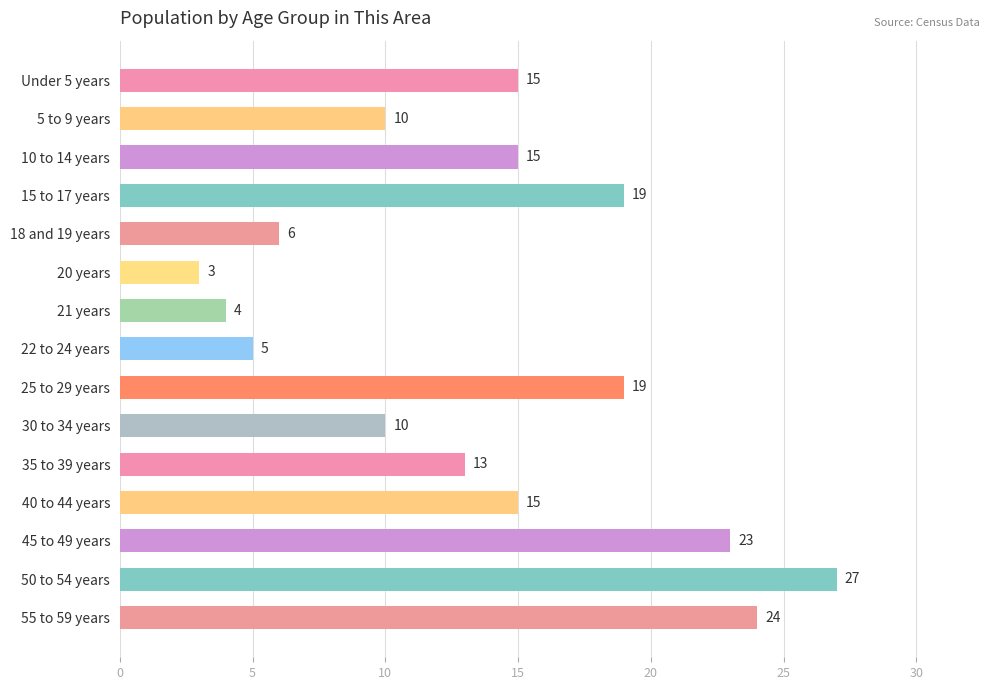

Are the bars horizontal?

Yes